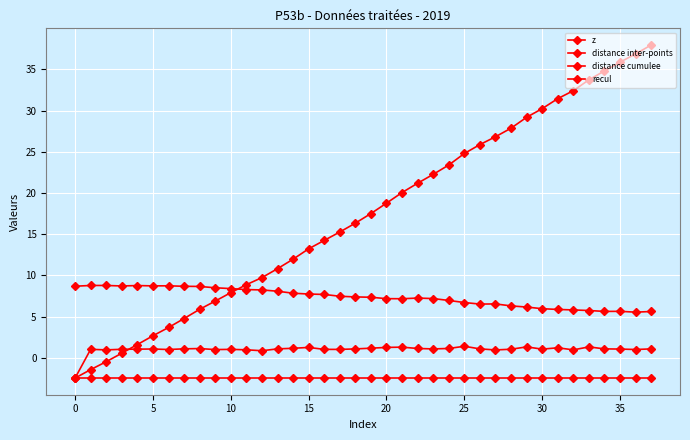

Count the number of data series in this chart.

4